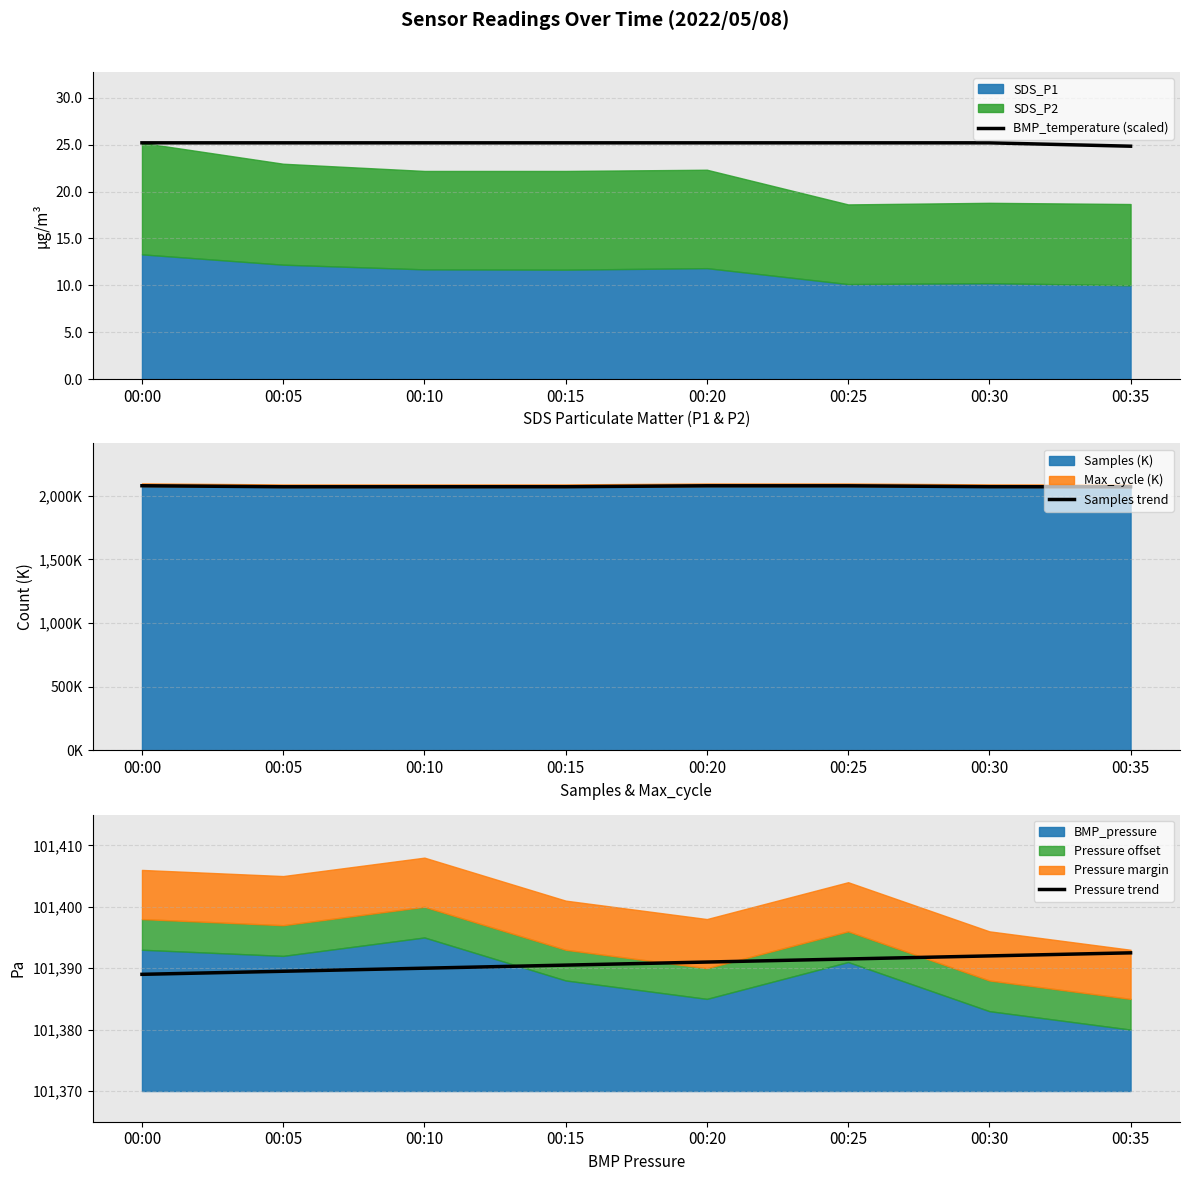

Does the chart have visible grid lines?

Yes